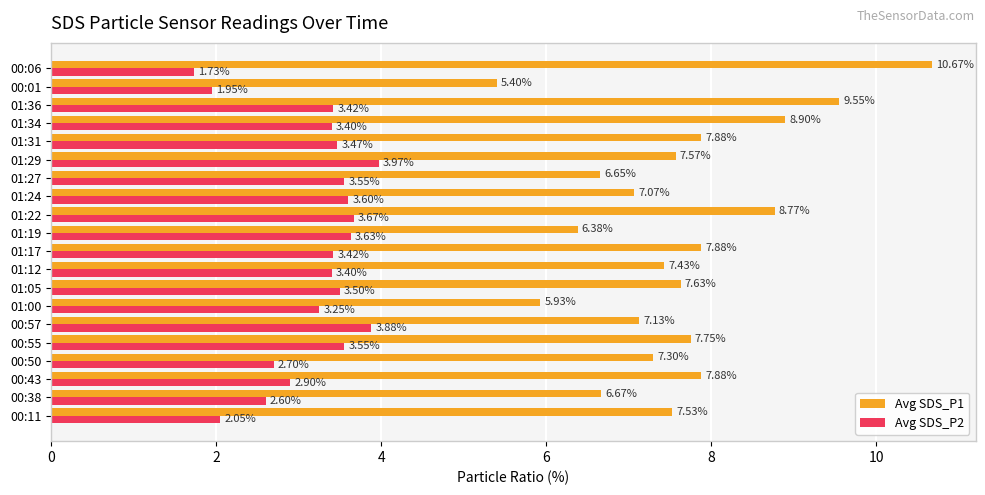

At which category is the sum across all series the highest?

01:36